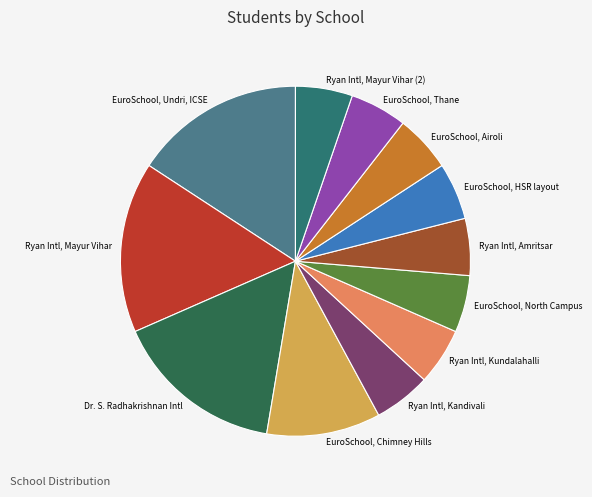

Is EuroSchool, Thane the majority of the pie?

No